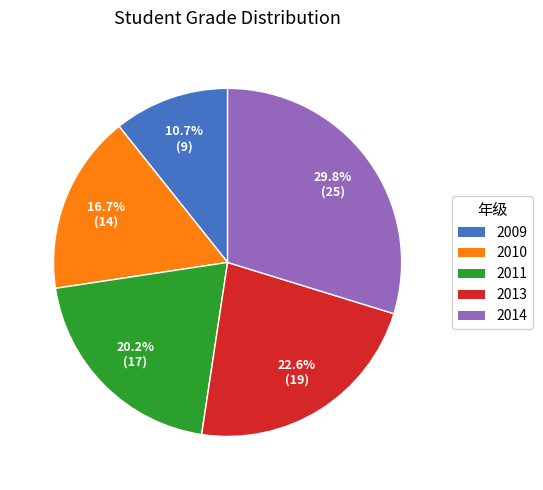

The 2011 slice represents 26% of the pie. True or false?

False